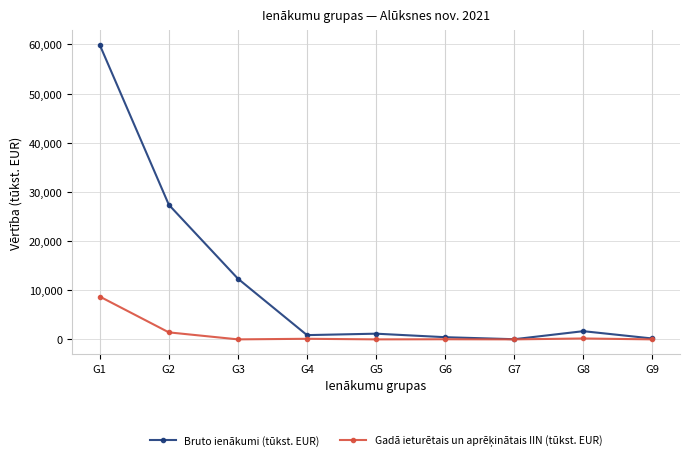

Count the number of categories in the chart.

9